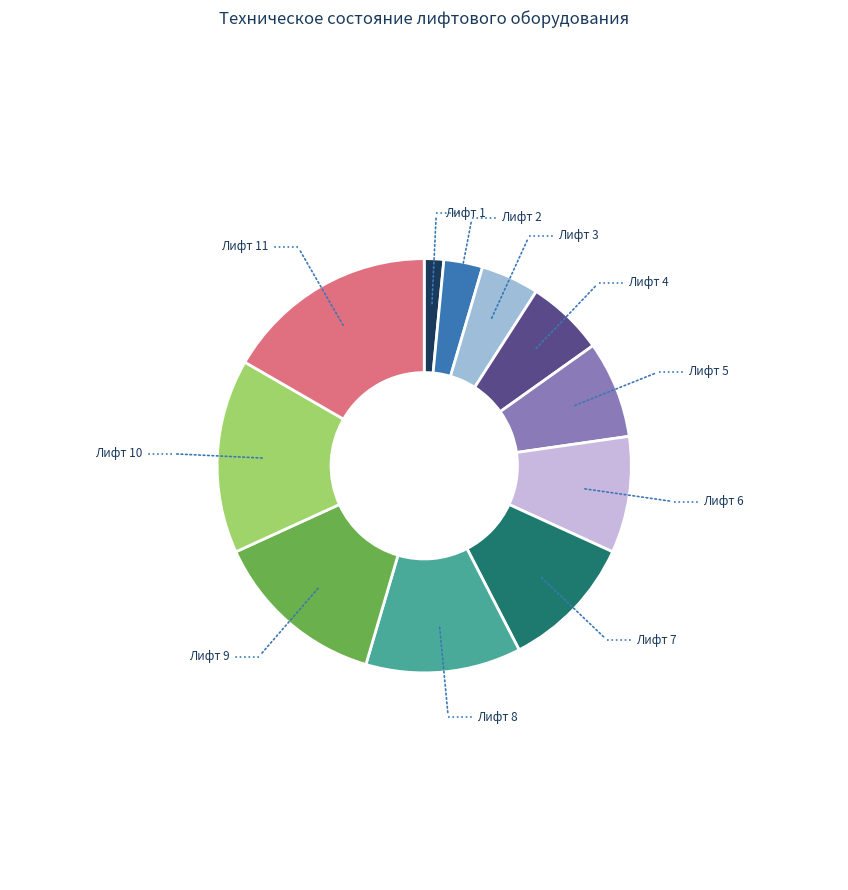

Is there any slice that represents more than half of the pie?

No